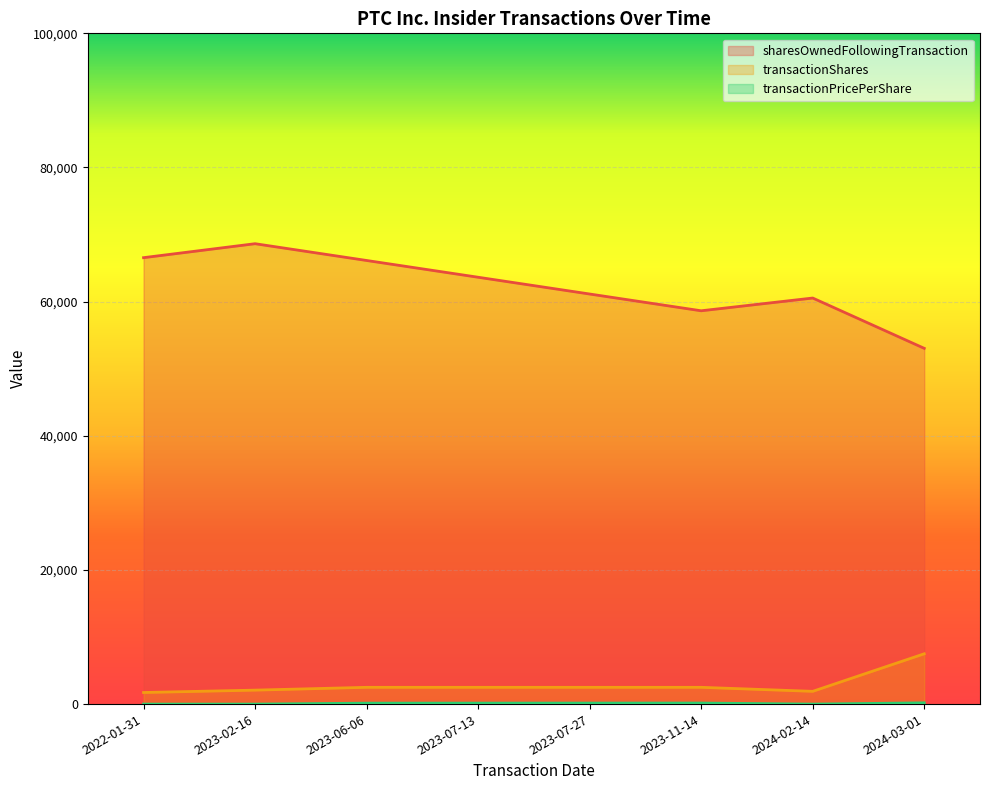

Is it true that transactionShares equals 2500.0 at 2023-07-13?

True